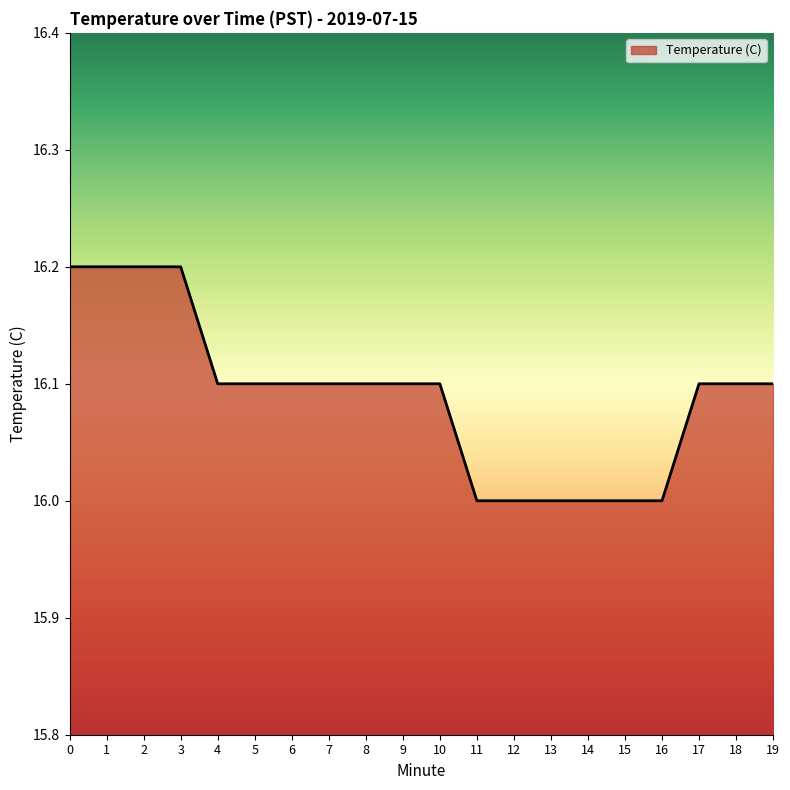

Reading left to right, transcribe all the data shown in this chart.

16.2	16.2	16.2	16.2	16.1	16.1	16.1	16.1	16.1	16.1	16.1	16.0	16.0	16.0	16.0	16.0	16.0	16.1	16.1	16.1